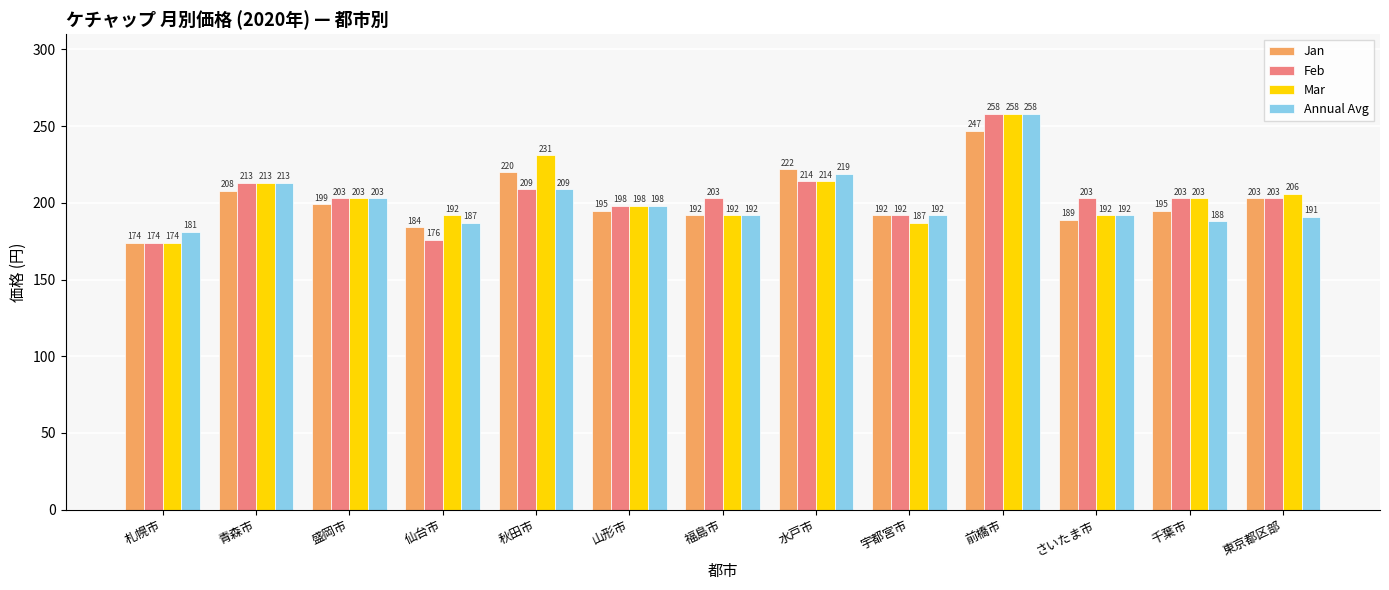

What position from the left is 盛岡市?

3